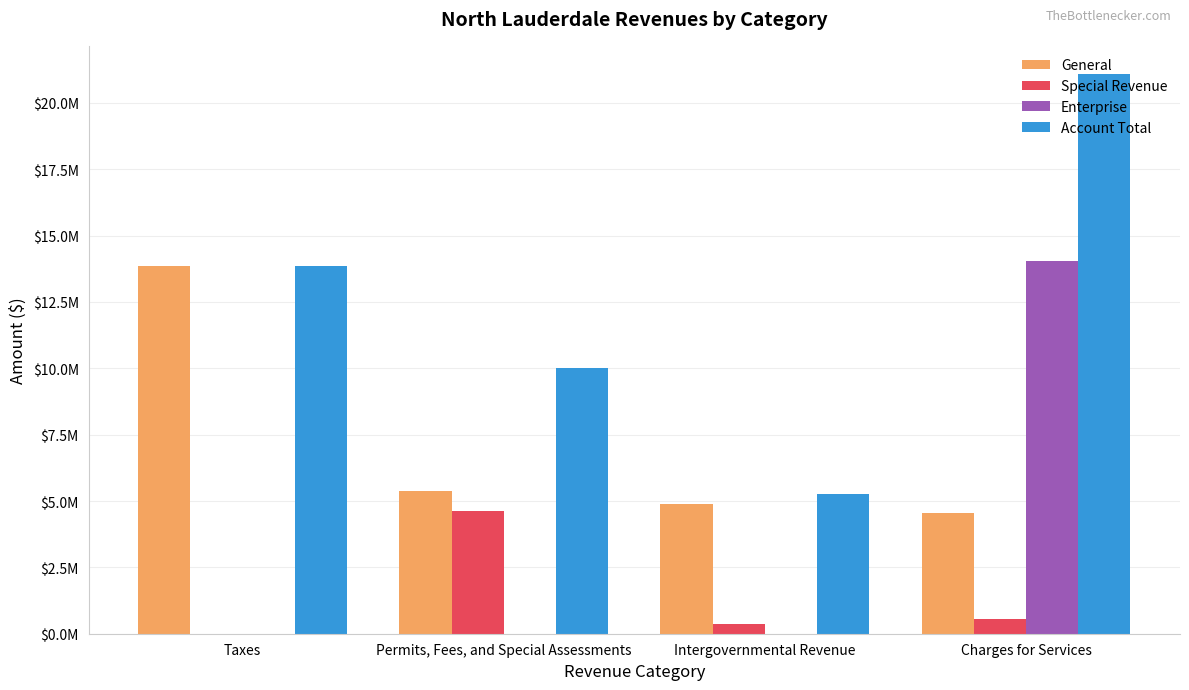

Which series changed the most between Permits, Fees, and Special Assessments and Charges for Services?

Enterprise